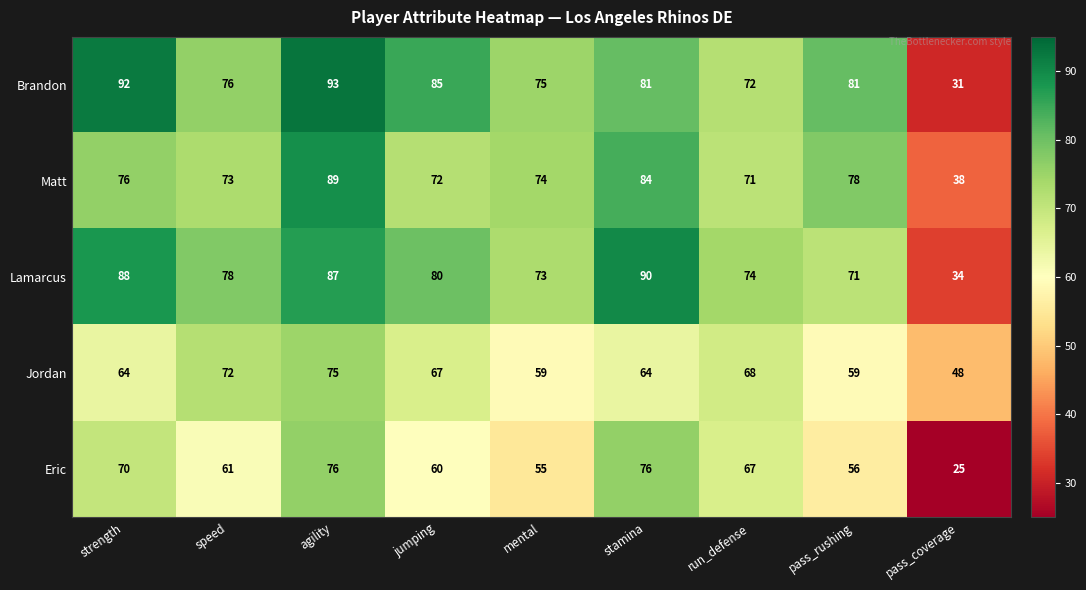

The Jordan series shows 127 at speed. True or false?

False